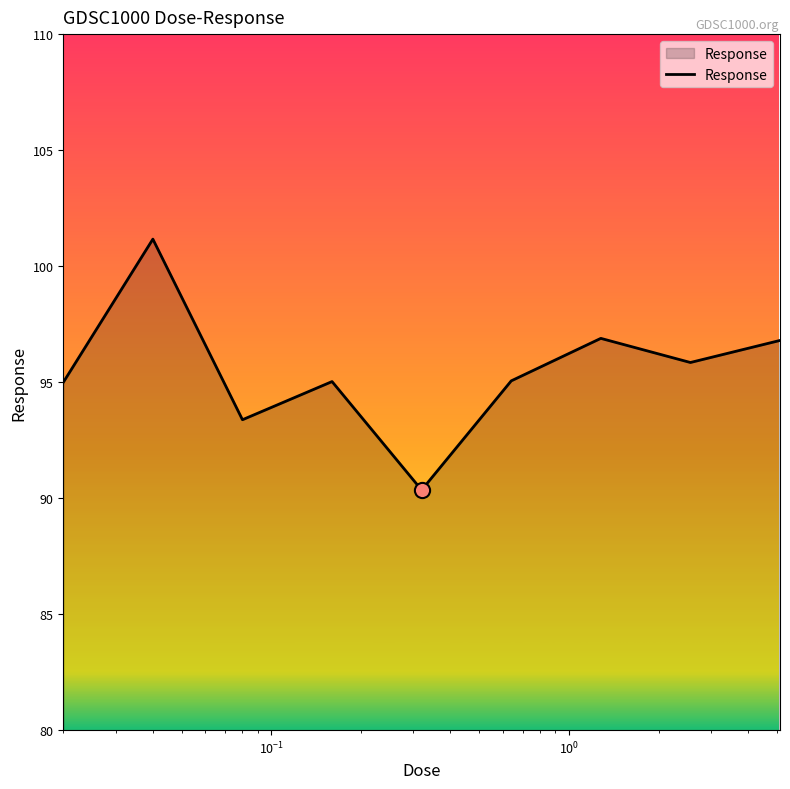

What is the greatest value displayed?

101.2